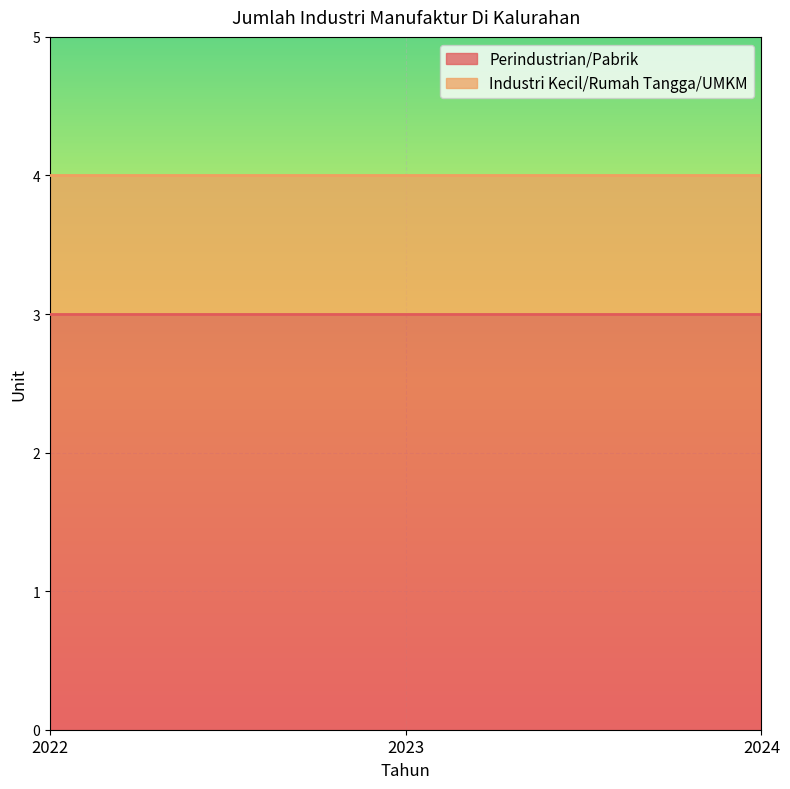

What is the sum of the Industri Kecil/Rumah Tangga/UMKM values at 2023 and 2024?

2